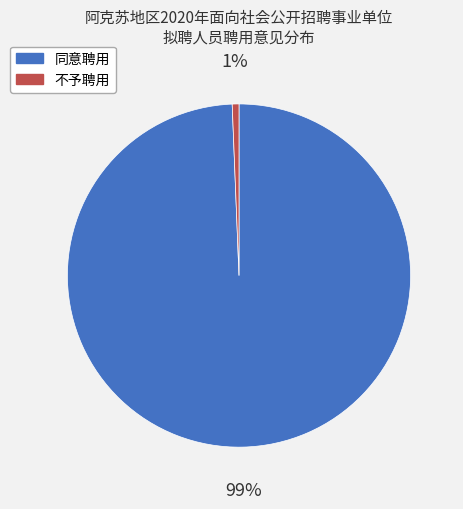

How many segments does this pie chart have?

2